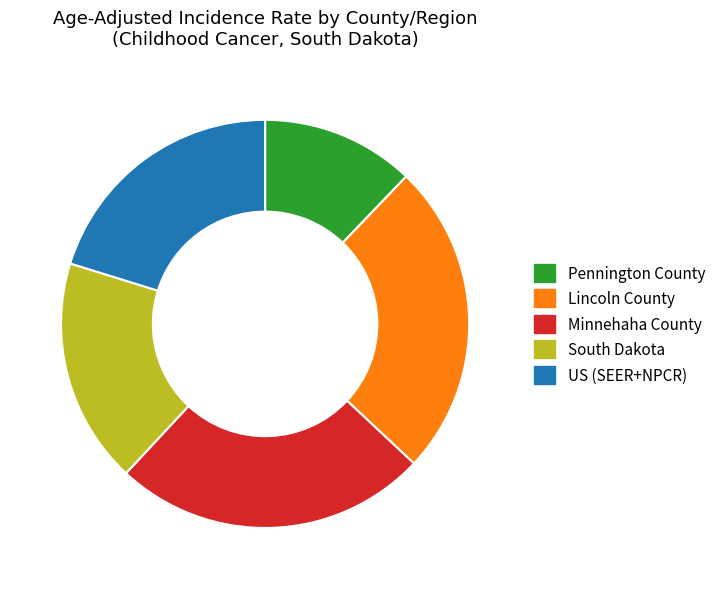

How many segments does this pie chart have?

5